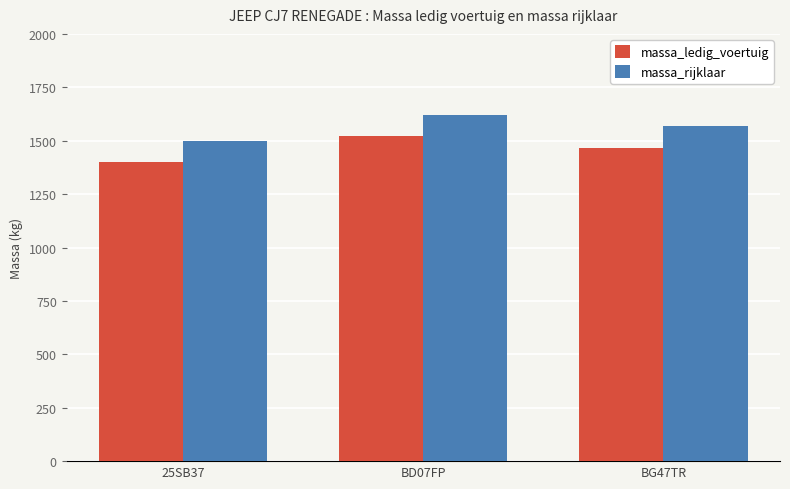

At how many categories does at least one series exceed 1415?

3